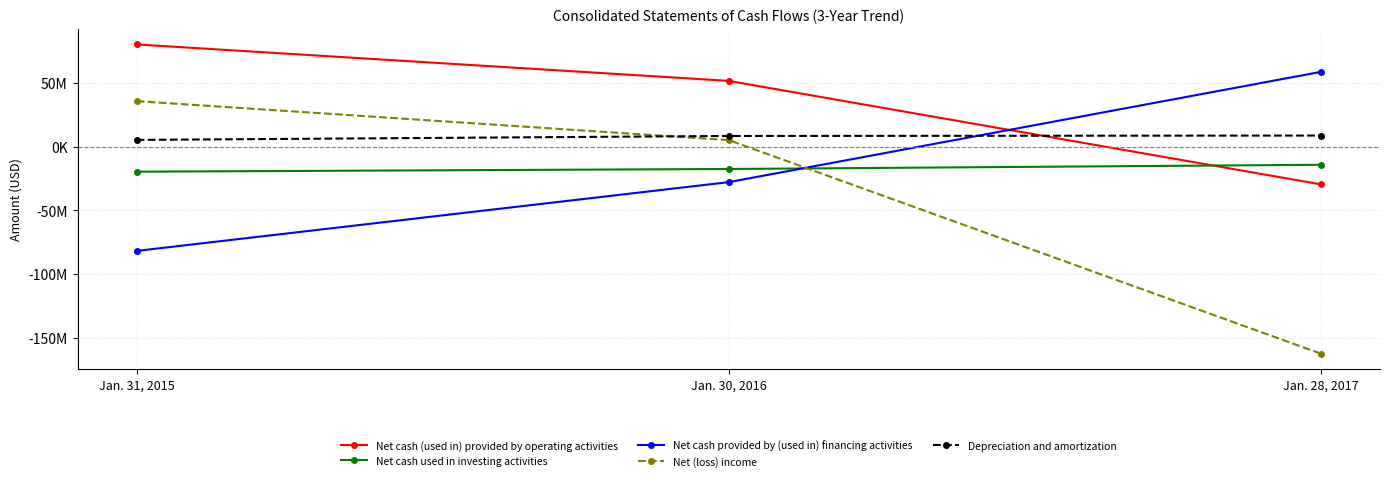

List the labels in order of Net cash (used in) provided by operating activities value, largest first.

Jan. 31, 2015, Jan. 30, 2016, Jan. 28, 2017